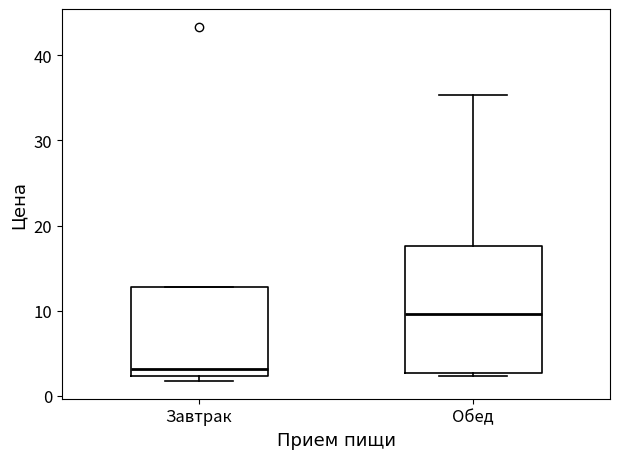

Where is the upper edge of the box for Обед on the y-axis? The values are not printed on the chart, so give them approximately, as read against the axis.

18